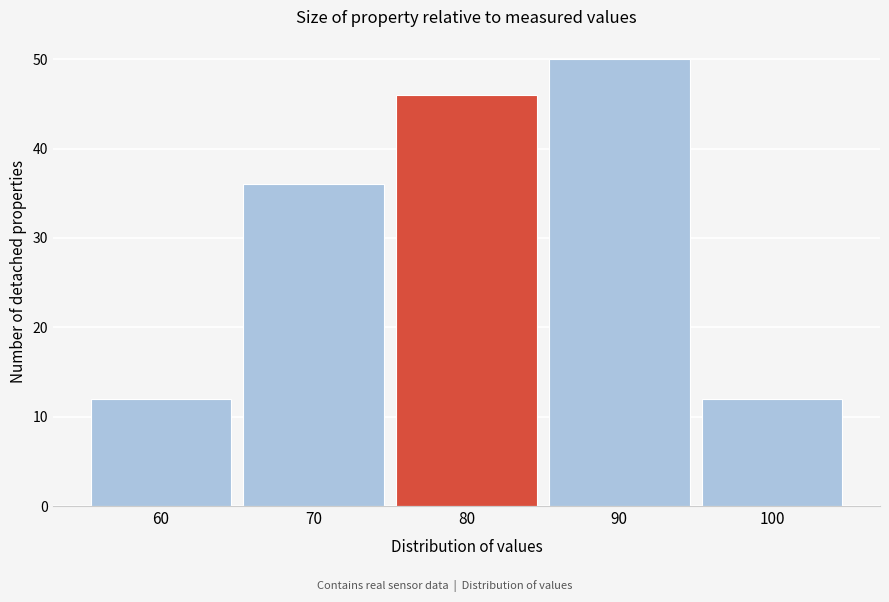

Reading left to right, what are all the values shown in this chart?

60=12	70=36	80=46	90=50	100=12